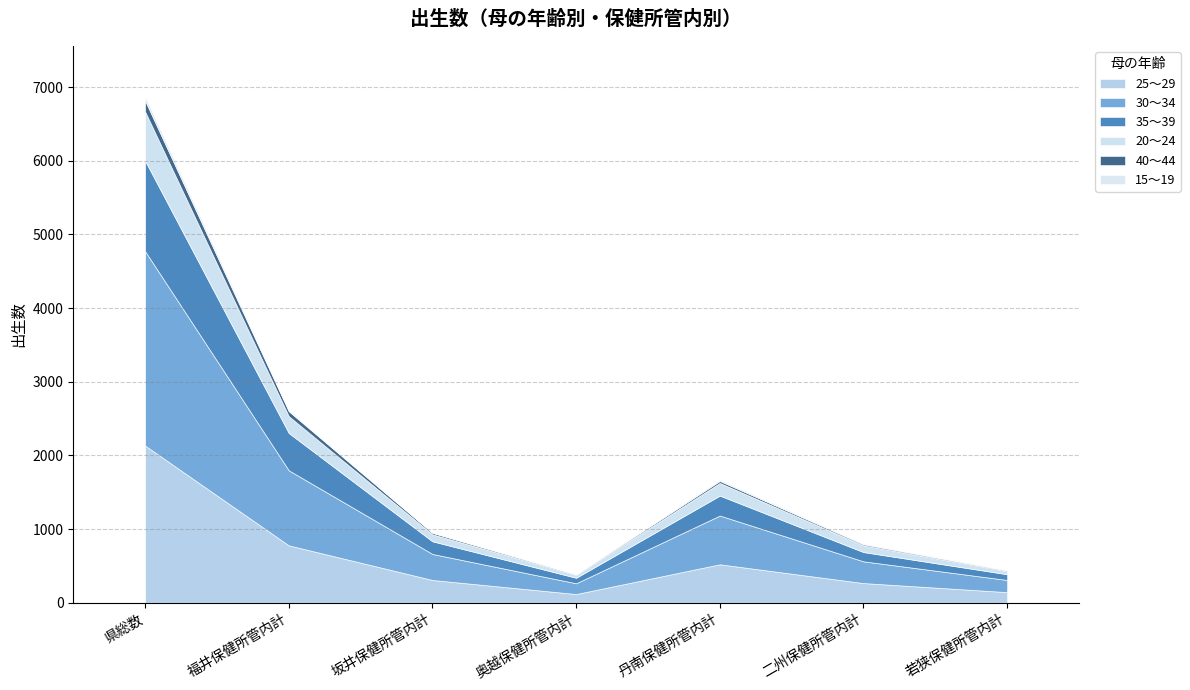

Does the chart have visible grid lines?

Yes